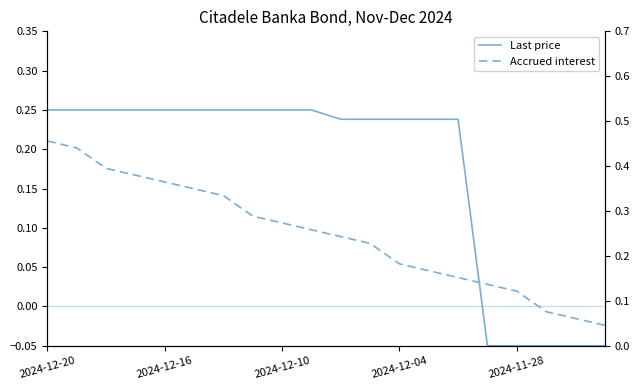

Which series has the largest range (max minus min)?

Accrued interest